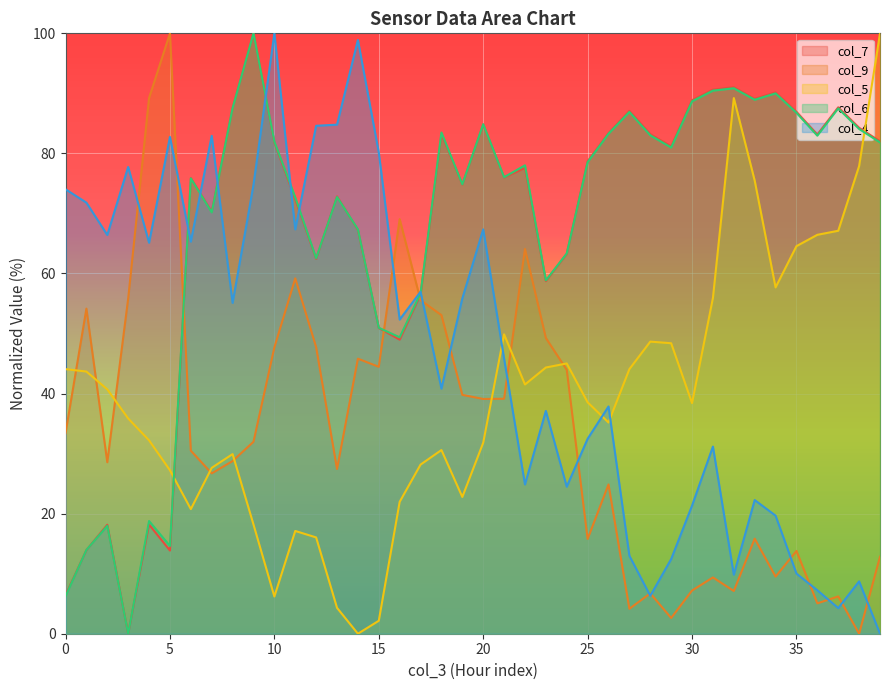

Reading right to left, extract all data points from this chart.

col_7: 82.0	84.3	87.7	83.1	86.9	90.2	89.1	91.0	90.6	88.9	81.2	83.2	87.1	83.4	78.7	63.3	58.7	77.6	76.0	84.8	74.8	83.2	56.5	49.0	50.9	67.3	72.8	62.4	72.4	81.8	100.0	87.6	70.3	75.9	13.9	18.2	0.0	18.2	13.9	6.4
col_9: 12.8	0.0	6.2	5.1	13.8	9.5	15.8	7.1	9.4	7.2	2.6	6.7	4.2	24.9	15.8	44.0	49.3	64.1	39.1	39.1	39.8	53.1	55.5	69.1	44.5	45.8	27.4	47.7	59.2	47.7	32.0	28.8	26.7	30.5	100.0	89.2	55.8	28.6	54.1	33.4
col_5: 100.0	77.9	67.1	66.4	64.6	57.7	75.5	89.2	55.9	38.4	48.4	48.7	44.1	35.2	38.5	45.0	44.3	41.5	49.9	31.8	22.8	30.6	28.2	22.0	2.2	0.0	4.3	16.0	17.1	6.2	18.2	29.9	27.6	20.8	27.2	32.2	35.8	40.7	43.7	44.1
col_6: 81.8	84.1	87.5	83.0	86.8	90.0	88.9	90.9	90.5	88.7	81.0	83.0	86.9	83.3	78.5	63.3	58.9	78.0	76.0	84.9	74.9	83.5	56.7	49.4	51.0	67.3	72.7	62.5	72.7	82.0	100.0	87.6	70.2	75.8	14.6	18.8	0.0	18.0	14.0	6.3
col_4: 0.0	8.7	4.3	7.2	10.0	19.7	22.3	9.8	31.2	21.3	12.4	6.3	13.0	37.8	32.5	24.5	37.1	24.9	45.8	67.3	55.8	40.8	57.0	52.3	80.1	98.9	84.8	84.6	67.3	100.0	74.8	55.1	82.9	65.3	82.7	65.1	77.7	66.4	71.8	74.0